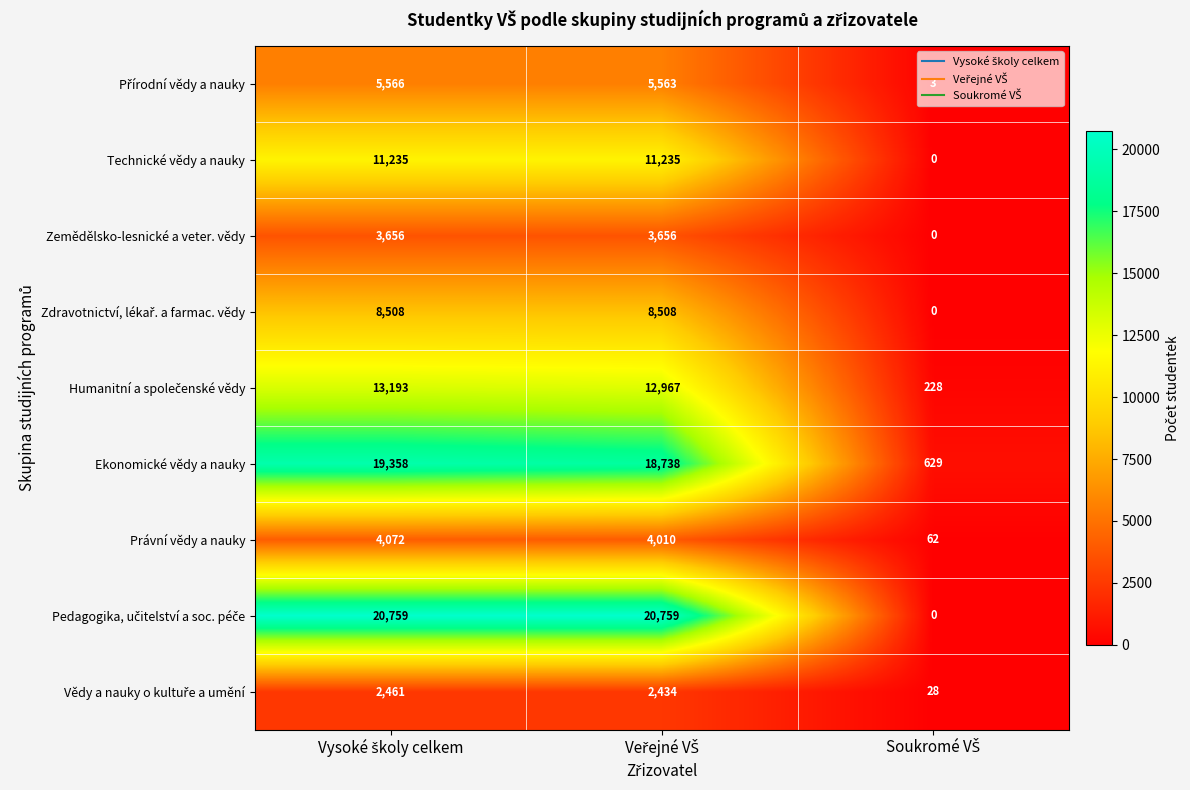

What is the maximum value for Zemědělsko-lesnické a veter. vědy?

3656